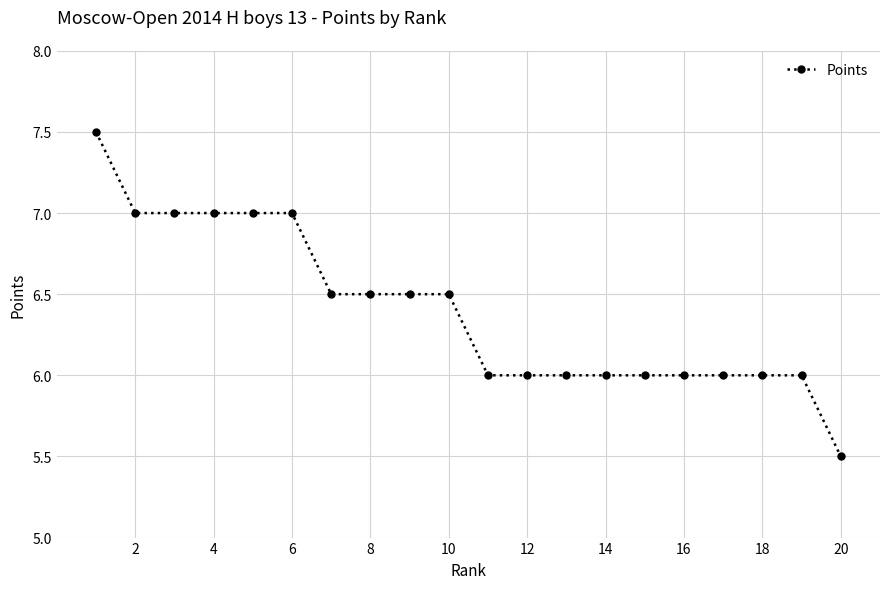

Count the number of data series in this chart.

1